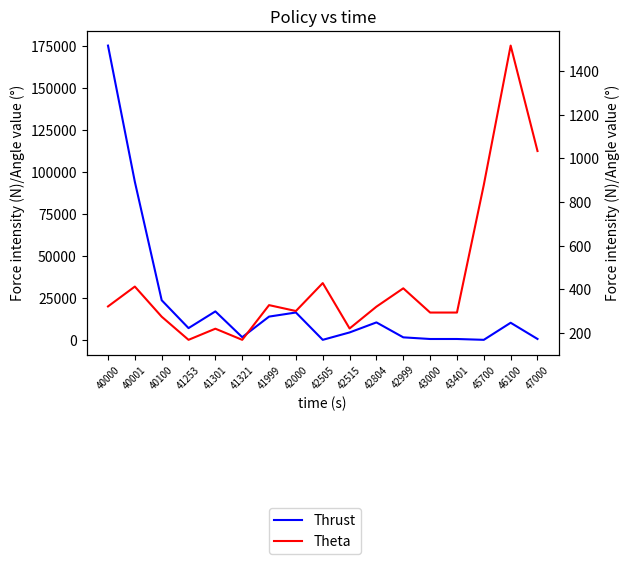

Which has a higher value, 41999 or 42804?

41999